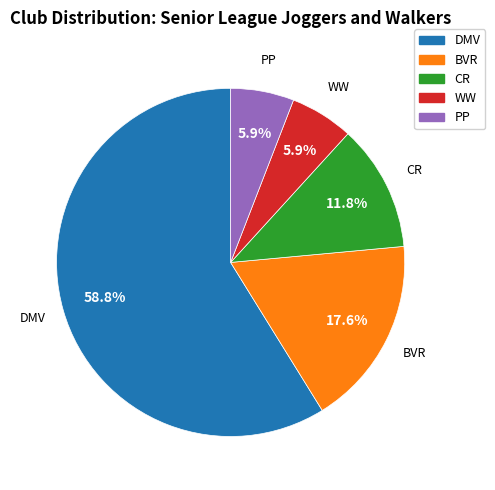

To the nearest percent, what is the difference between the PP and CR slice percentages?

6%